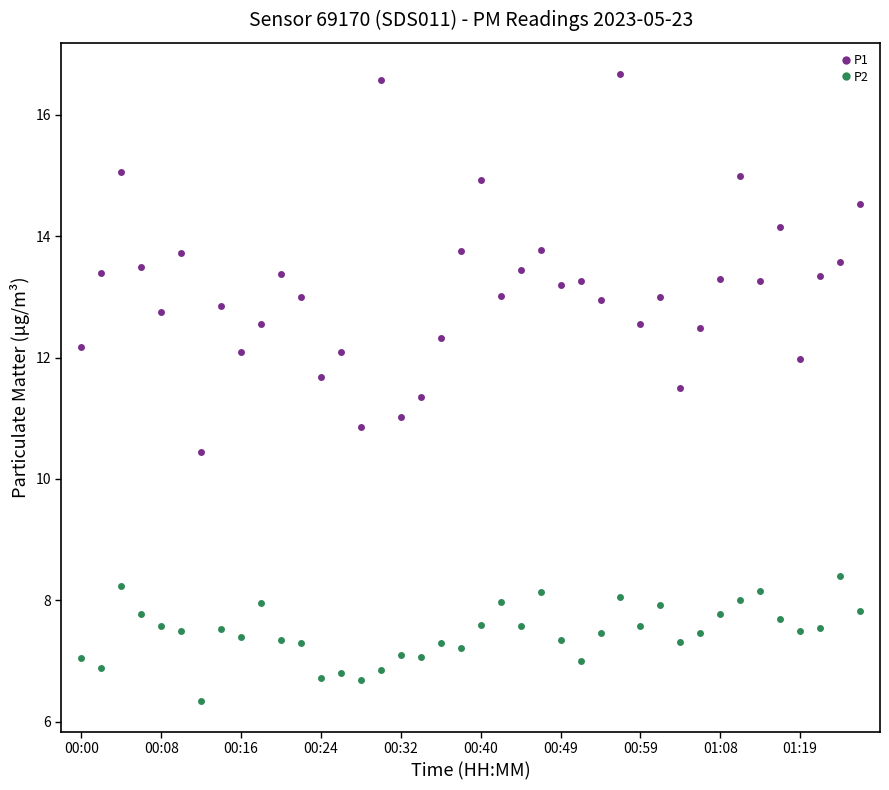

What is the value of the P2 point at the 36th from the left?

7.7